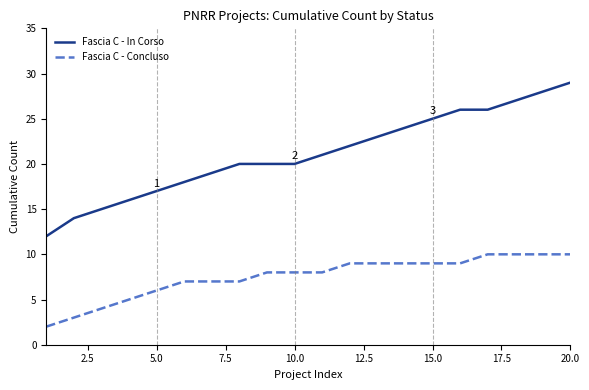

What is the difference between the maximum and second lowest values in the Fascia C - In Corso series?

15